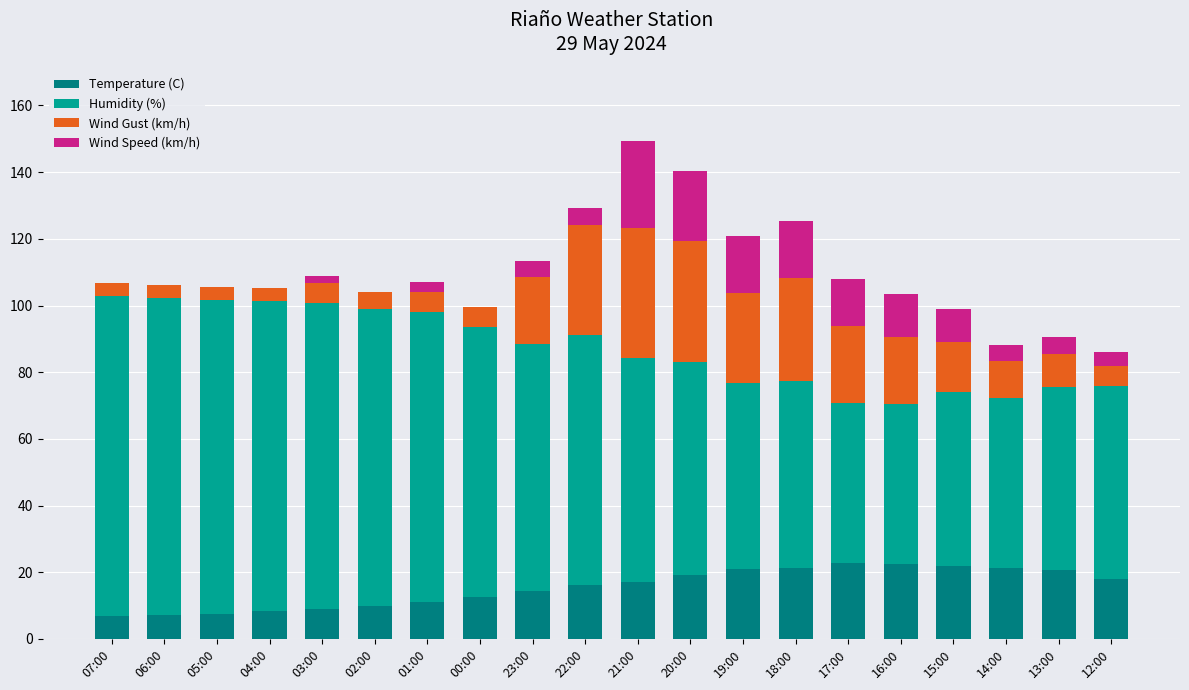

Is it true that Temperature (C) equals 12.5 at 00:00?

True